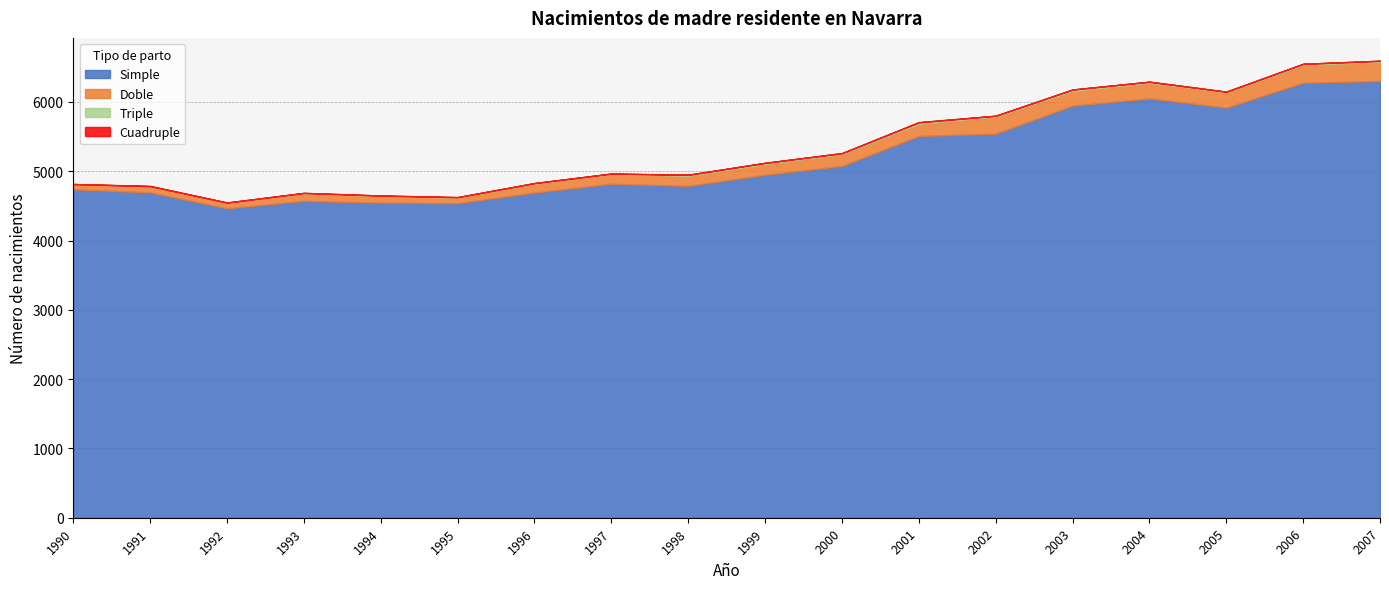

What is the difference between the highest and lowest values at 1999?

4949